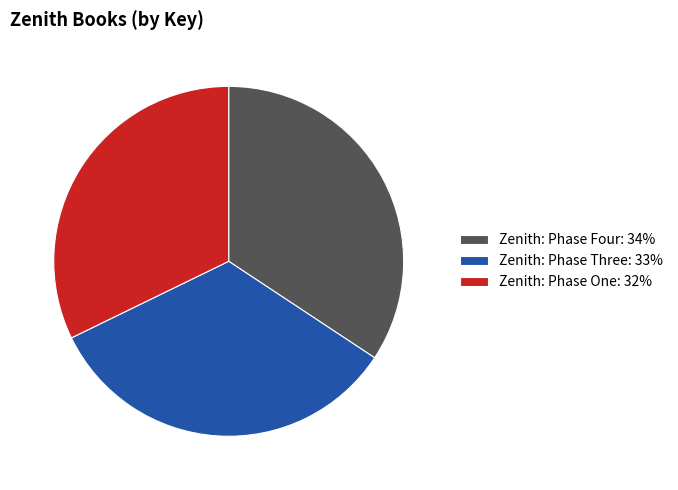

True or false: Zenith: Phase Three accounts for 33% of the total.

True